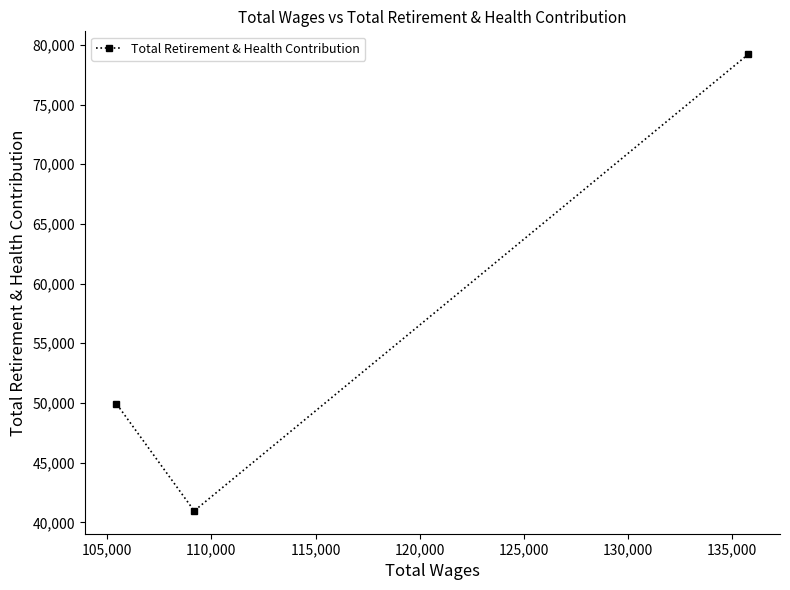

What is the difference between the maximum and minimum values?

38258